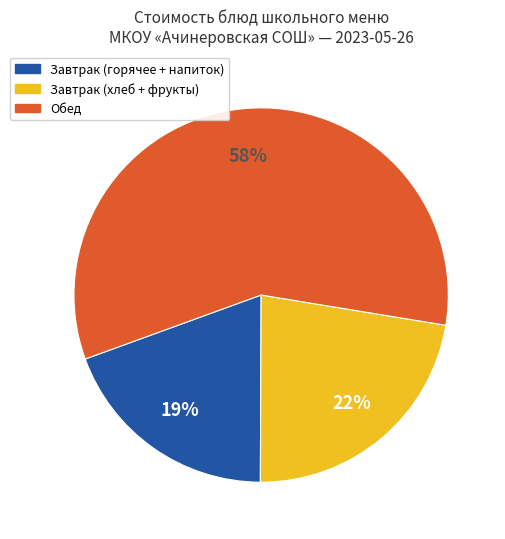

How many segments does this pie chart have?

3